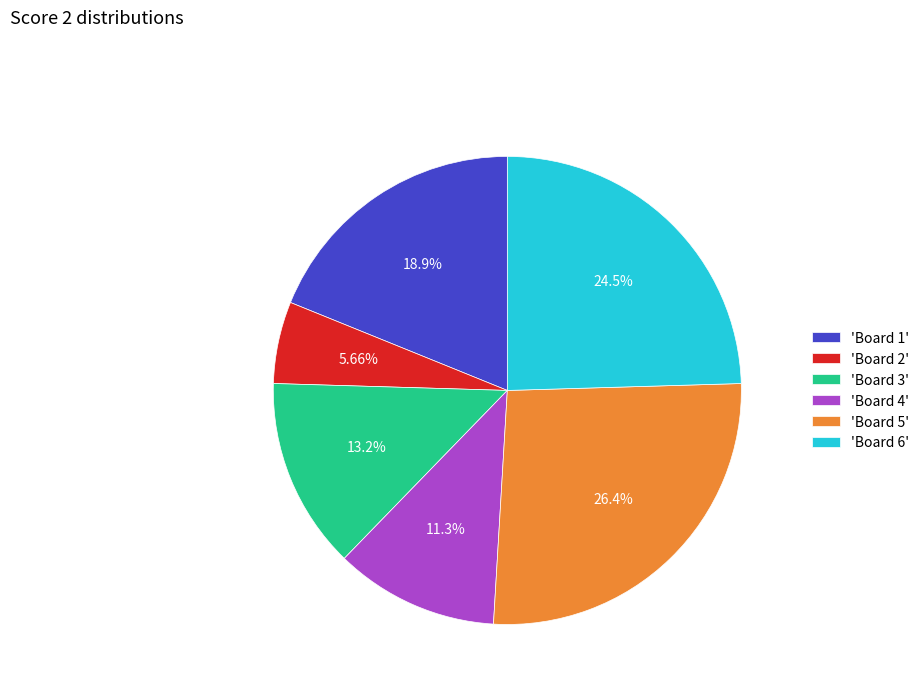

Is the sum of 'Board 6' and 'Board 3' greater than half?

No